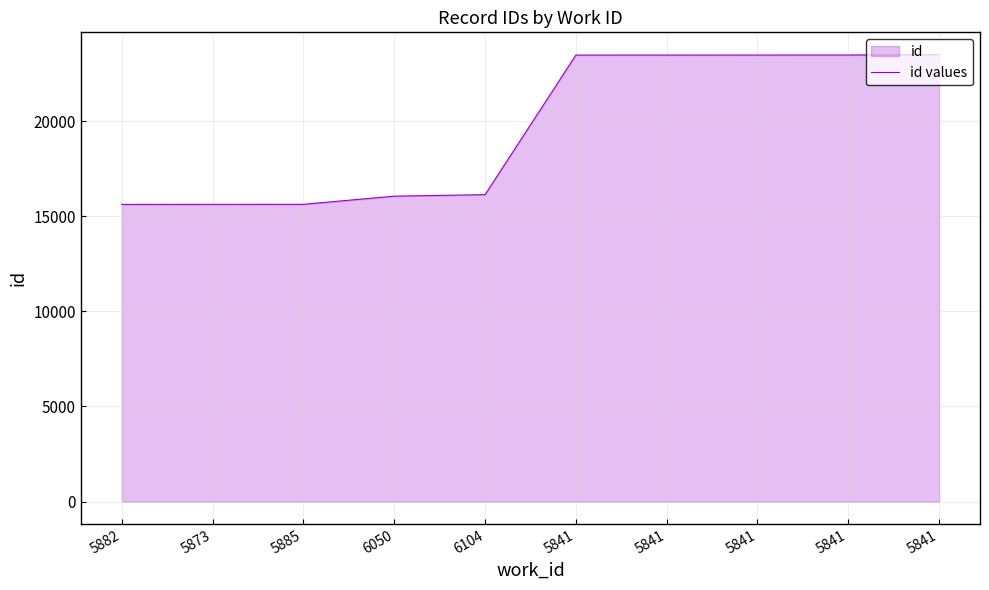

What is the change in value from 5841 to 5841?

+22